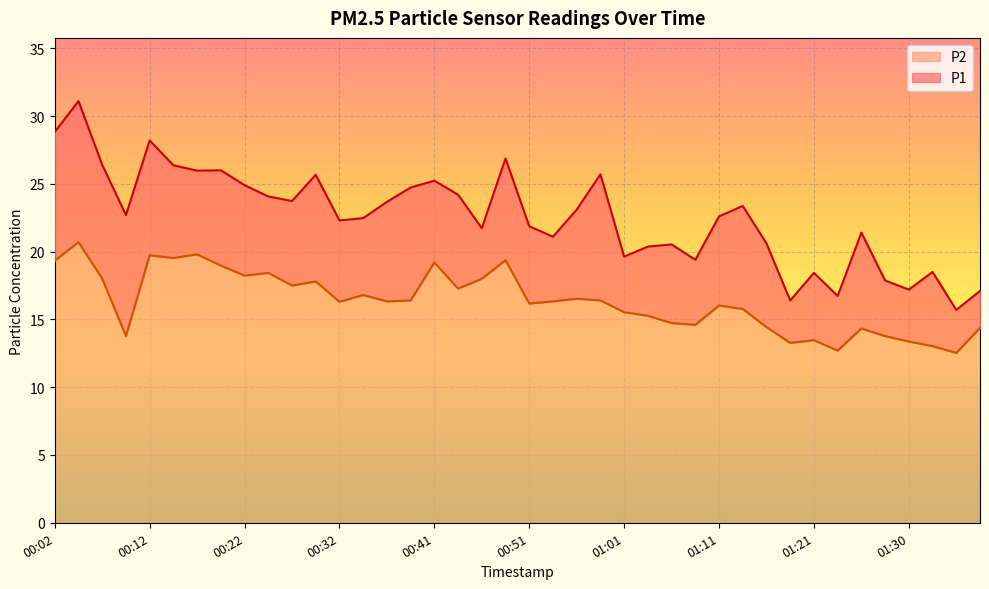

Reading right to left, what are all the values shown in this chart?

P1: 01:38=17.1	01:35=15.7	01:33=18.5	01:30=17.2	01:28=17.9	01:26=21.4	01:23=16.7	01:21=18.4	01:18=16.4	01:16=20.6	01:13=23.4	01:11=22.6	01:08=19.4	01:06=20.5	01:03=20.4	01:01=19.6	00:59=25.7	00:56=23.1	00:54=21.1	00:51=21.9	00:49=26.9	00:46=21.7	00:44=24.2	00:41=25.2	00:39=24.7	00:36=23.7	00:34=22.5	00:32=22.3	00:29=25.7	00:27=23.7	00:24=24.1	00:22=24.9	00:19=26.0	00:17=26.0	00:14=26.4	00:12=28.2	00:10=22.7	00:07=26.4	00:04=31.1	00:02=28.8
P2: 01:38=14.4	01:35=12.5	01:33=13.0	01:30=13.4	01:28=13.8	01:26=14.3	01:23=12.7	01:21=13.5	01:18=13.3	01:16=14.4	01:13=15.8	01:11=16.0	01:08=14.6	01:06=14.7	01:03=15.3	01:01=15.5	00:59=16.4	00:56=16.5	00:54=16.3	00:51=16.2	00:49=19.4	00:46=18.0	00:44=17.3	00:41=19.2	00:39=16.4	00:36=16.3	00:34=16.8	00:32=16.3	00:29=17.8	00:27=17.5	00:24=18.4	00:22=18.2	00:19=19.0	00:17=19.8	00:14=19.5	00:12=19.7	00:10=13.8	00:07=18.0	00:04=20.7	00:02=19.3